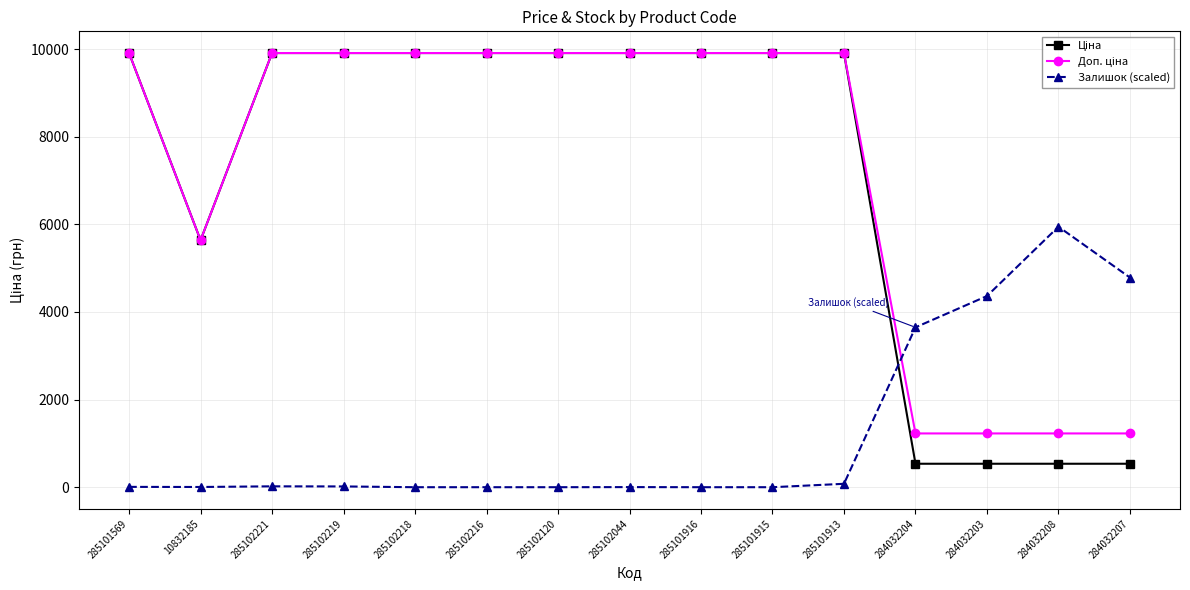

At which label does Залишок (scaled) reach its peak?

284032208